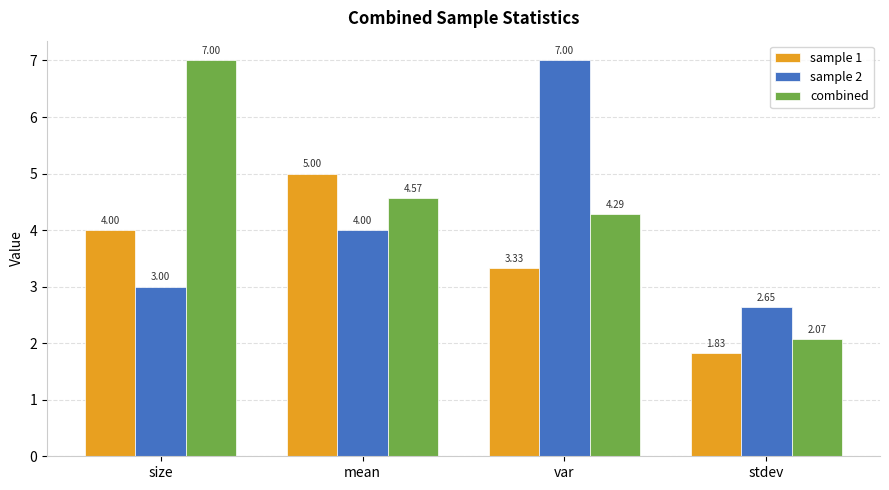

Which series has the largest total across all categories?

combined